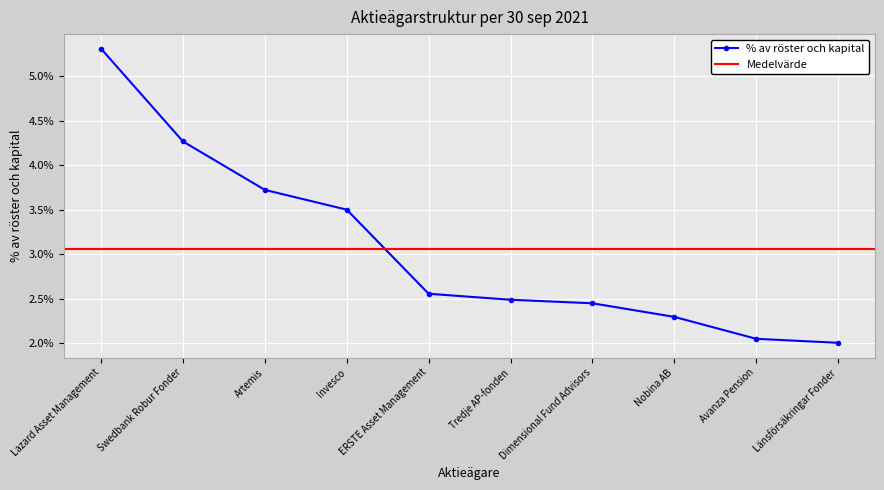

Count the number of categories in the chart.

10